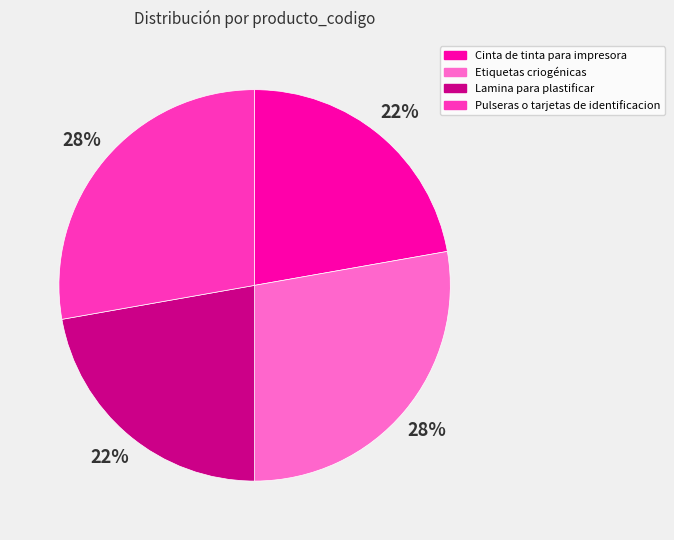

To the nearest percent, what is the combined percentage of Cinta de tinta para impresora and Pulseras o tarjetas de identificacion?

50%